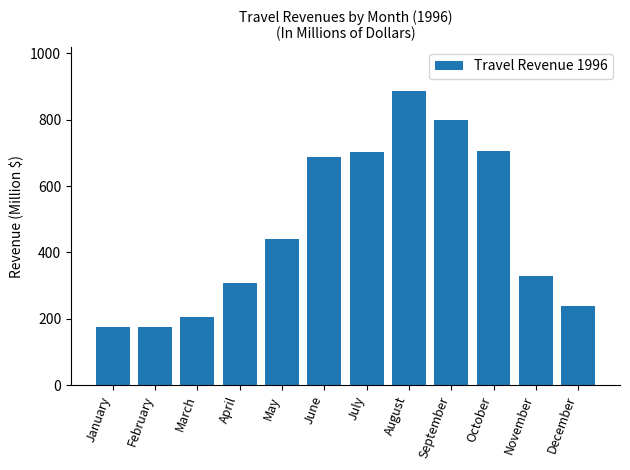

How many data points are less than 439?

6